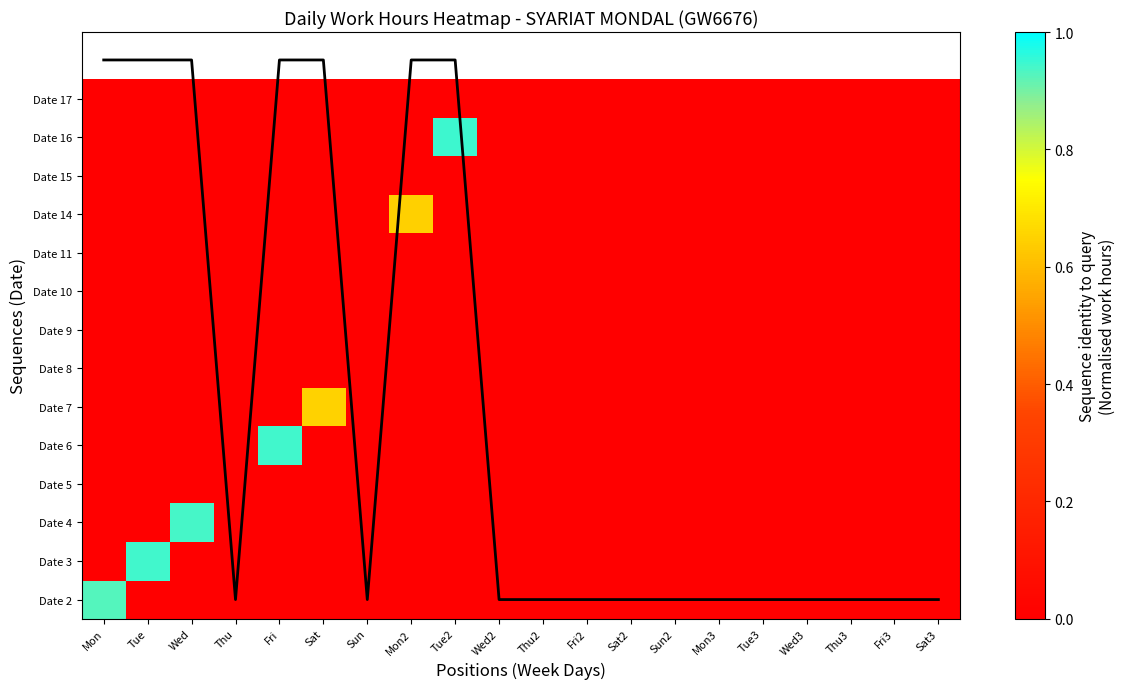

The Date 15 series shows 0.0 at Tue. True or false?

True